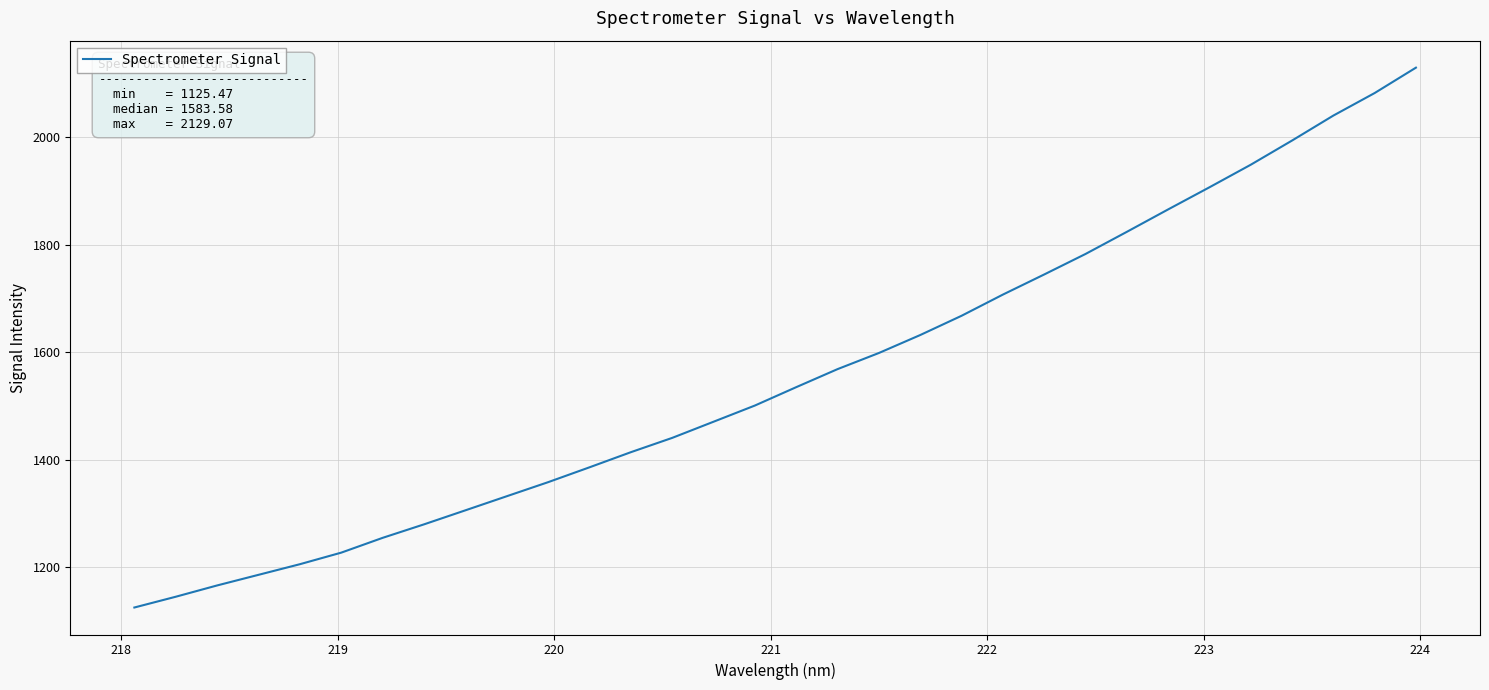

What is the minimum value shown in the chart?

1125.5